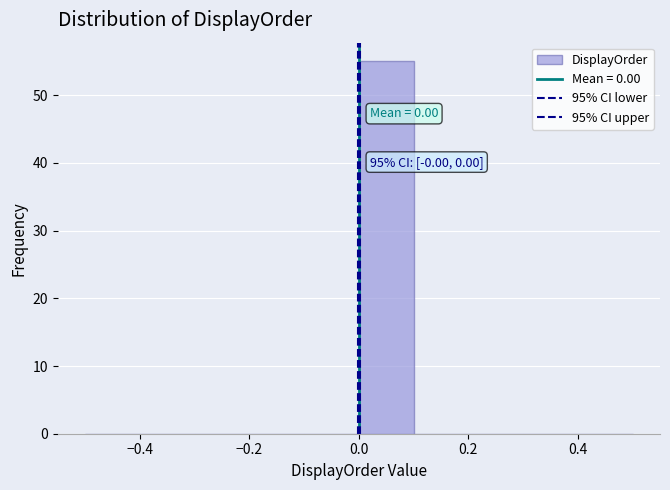

Which range on the x-axis has the tallest bar?

0.0 to 0.1